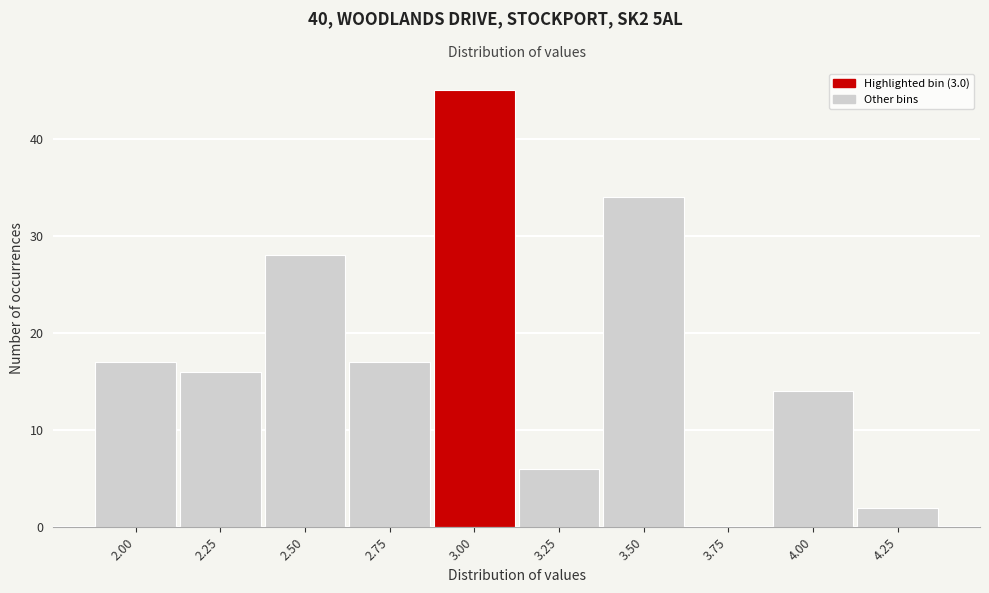

Reading left to right, list every bar in this chart as the range it spans on the x-axis followed by its height. Neither the bar edges nor the heights are printed on the chart, so give them approximately, as read against the axes.

1.875 to 2.125: 17
2.125 to 2.375: 16
2.375 to 2.625: 28
2.625 to 2.875: 17
2.875 to 3.125: 45
3.125 to 3.375: 6
3.375 to 3.625: 34
3.625 to 3.875: 0
3.875 to 4.125: 14
4.125 to 4.375: 2